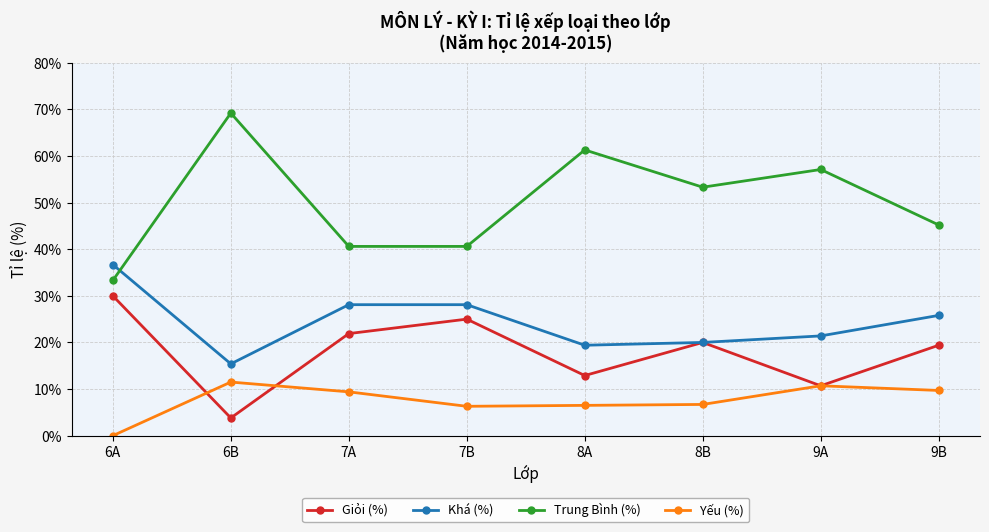

List the series in order of their overall mean, lowest first.

Yếu (%), Giỏi (%), Khá (%), Trung Bình (%)